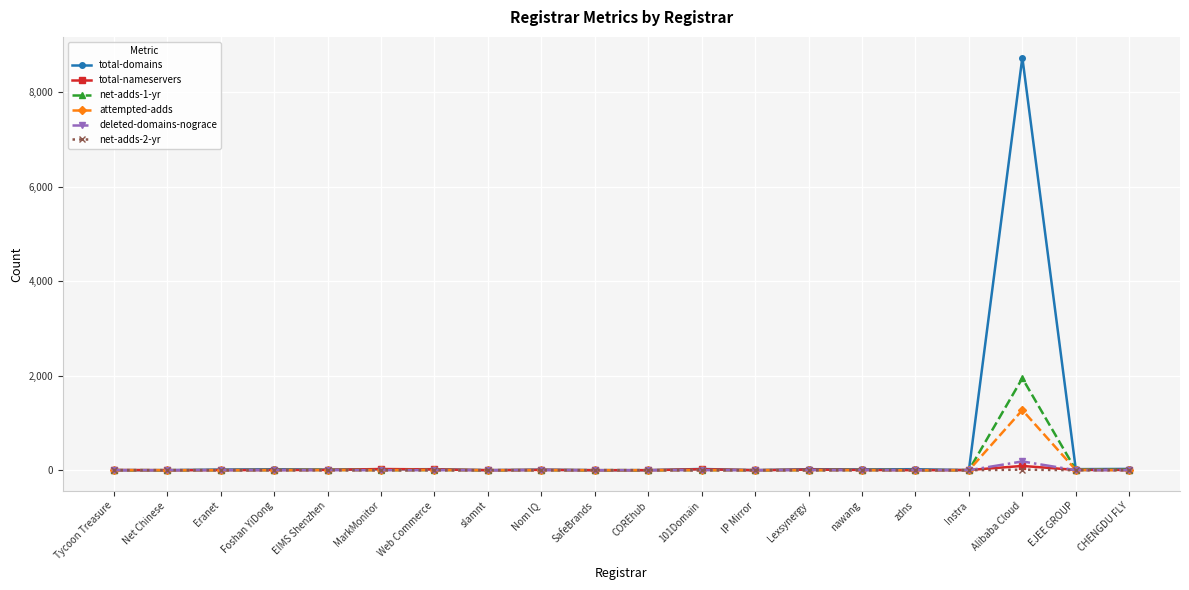

True or false: total-nameservers has more than 0 points higher than both neighbors.

True